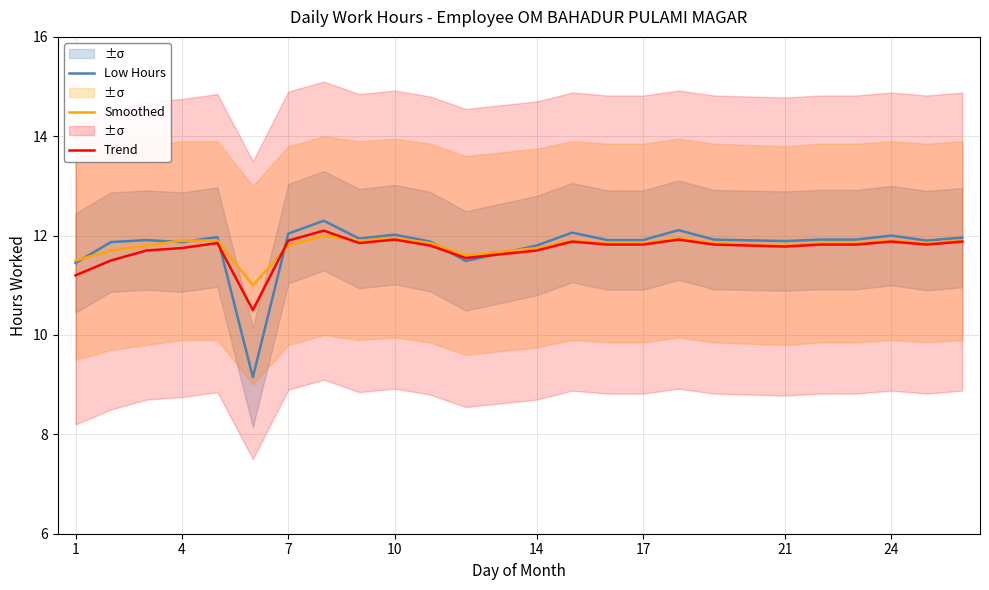

What value does the Low Hours series have at 10?

12.0